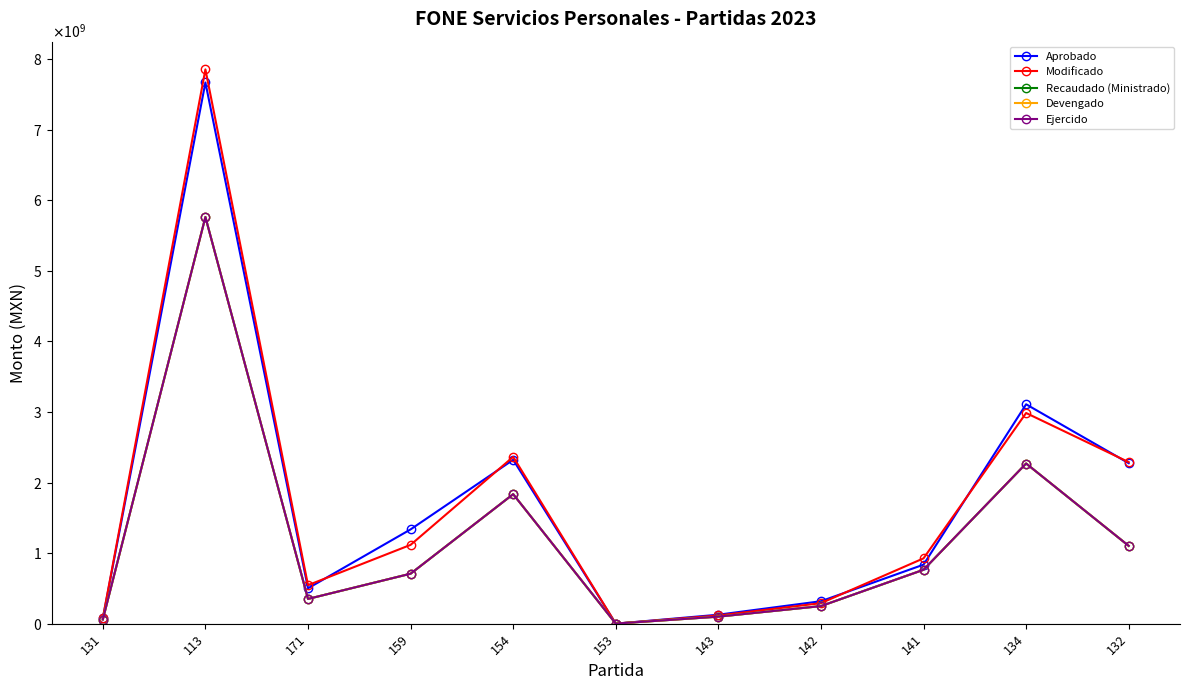

Is this an area chart (filled region under the line)?

No